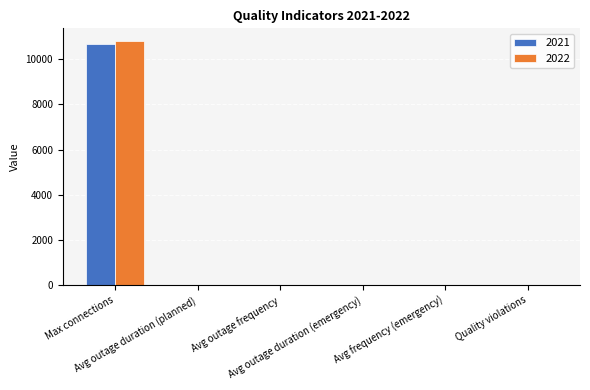

Are the bars horizontal?

No